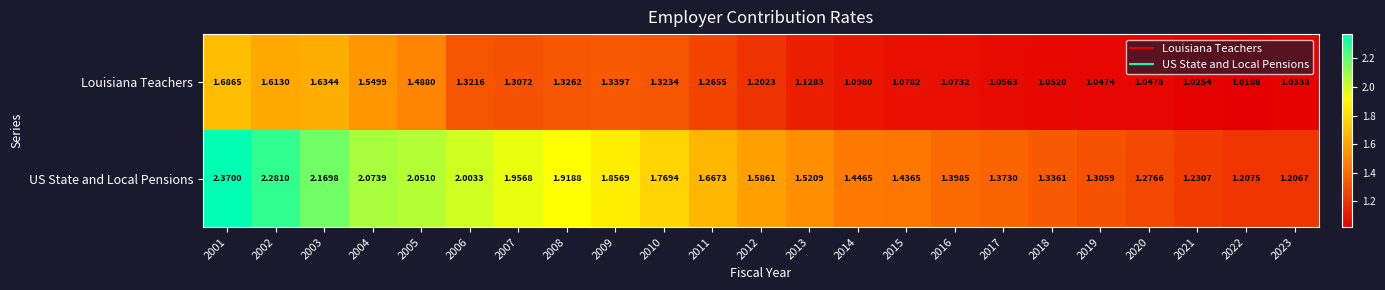

Which series has the widest spread of values?

US State and Local Pensions